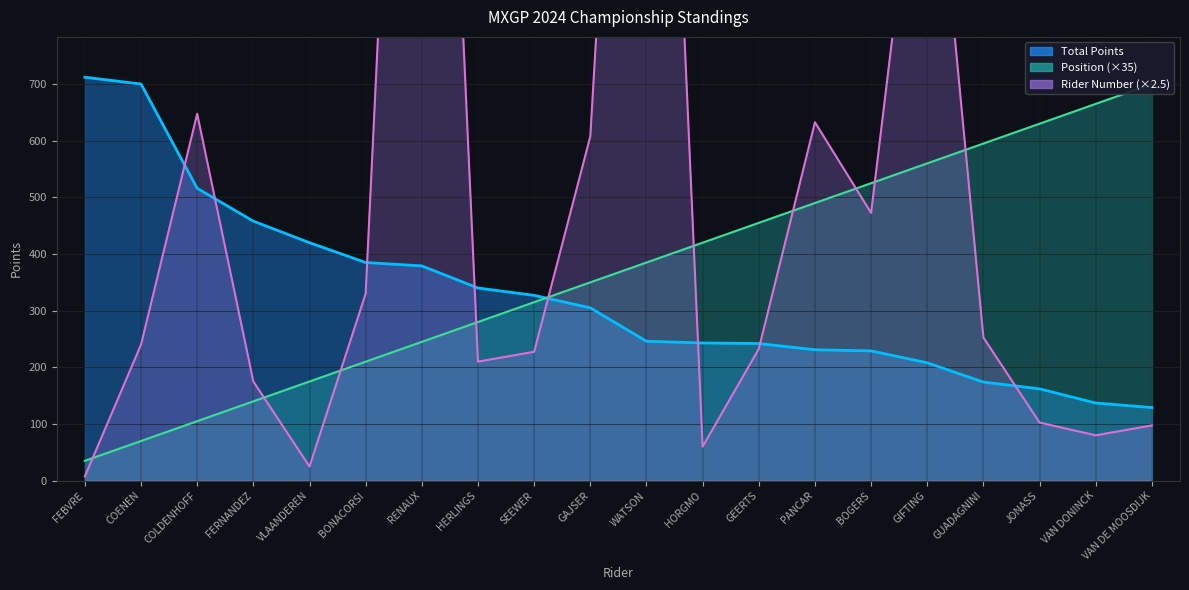

List the series in order of their peak value, lowest first.

Position, Total Points, Rider Number